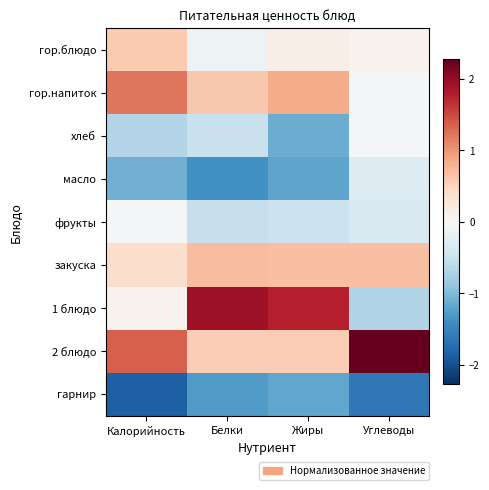

What is the minimum value shown in the chart?

-1.9